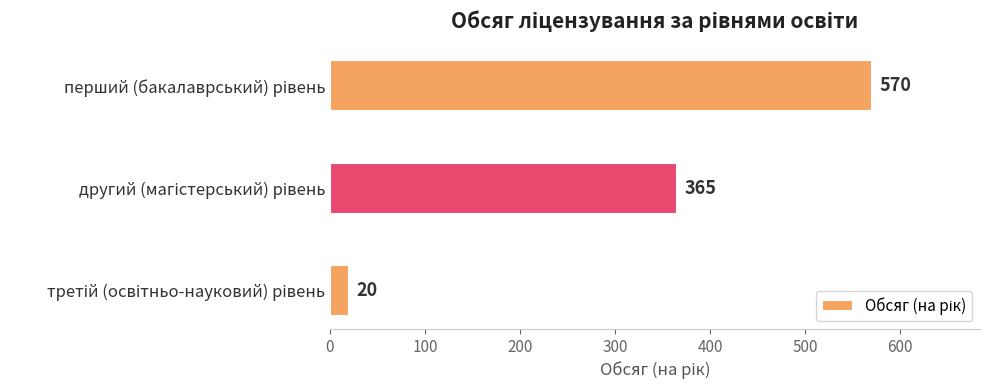

What is the difference between the maximum and second lowest values?

205